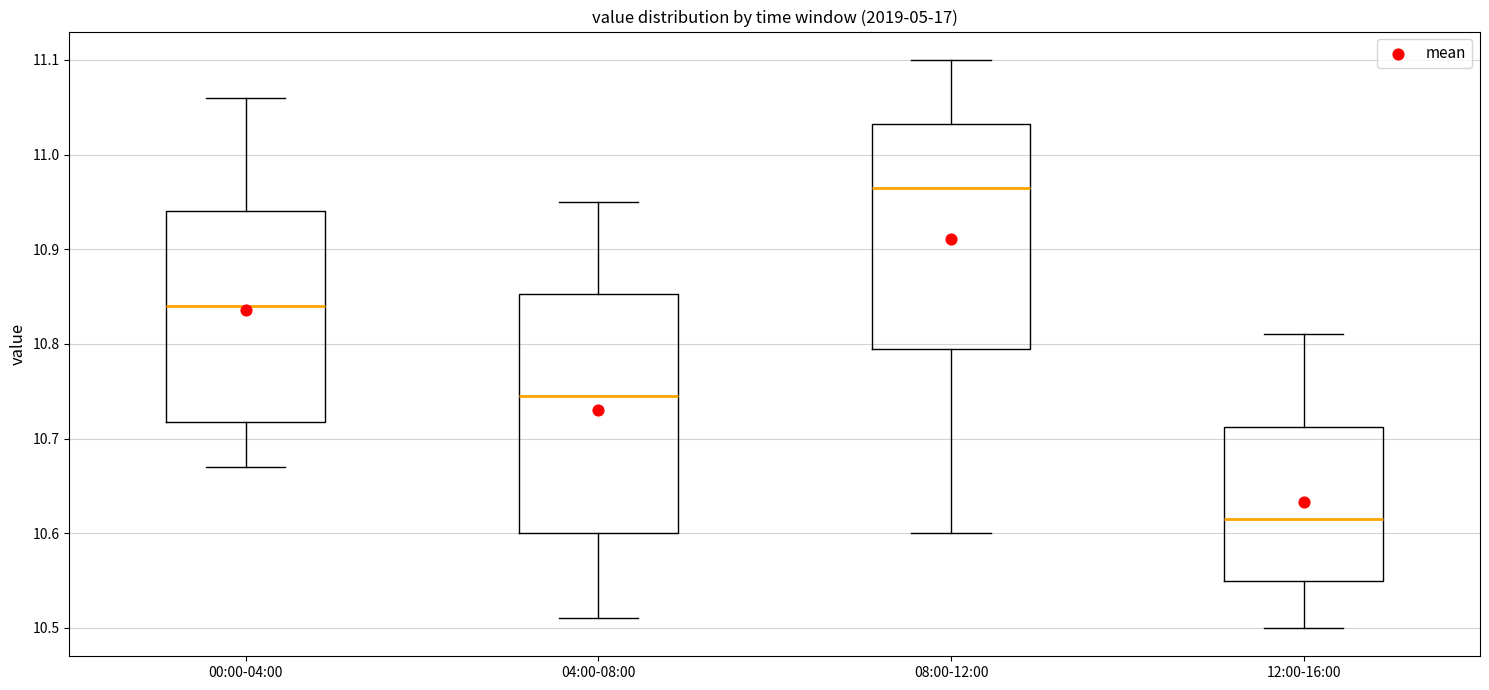

Which box is the tallest, from its lower edge to its upper edge?

04:00-08:00